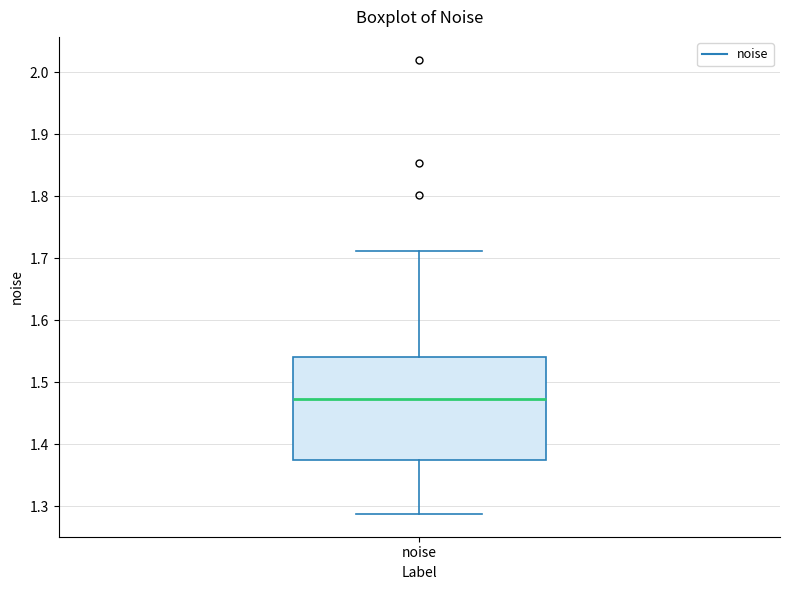

Read this box plot against the y-axis: the position of the median line, the range covered by the box, and the ends of both whiskers. The values are not printed on the chart, so give them approximately, as read against the axis.

median 1.47, box 1.37 to 1.54, whiskers 1.29 to 1.71